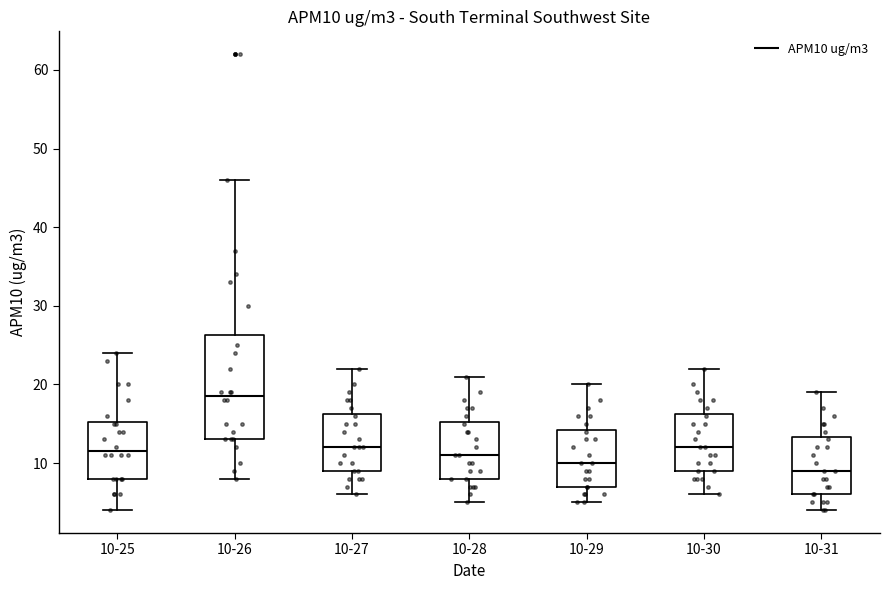

Where does the lower whisker of the box for 10-25 end on the y-axis? The values are not printed on the chart, so give them approximately, as read against the axis.

4